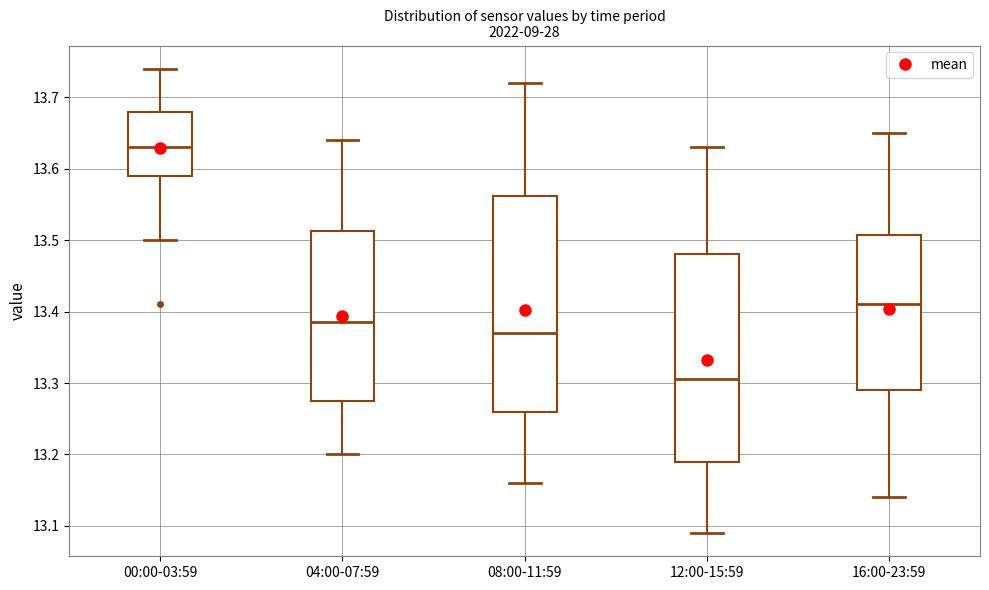

Reading left to right, read every box against the y-axis: the position of its median line, the range the box covers, and the ends of its whiskers. The values are not printed on the chart, so give them approximately, as read against the axis.

00:00-03:59: median 13.63, box 13.59 to 13.68, whiskers 13.50 to 13.74
04:00-07:59: median 13.39, box 13.28 to 13.51, whiskers 13.20 to 13.64
08:00-11:59: median 13.37, box 13.26 to 13.56, whiskers 13.16 to 13.72
12:00-15:59: median 13.31, box 13.19 to 13.48, whiskers 13.09 to 13.63
16:00-23:59: median 13.41, box 13.29 to 13.51, whiskers 13.14 to 13.65